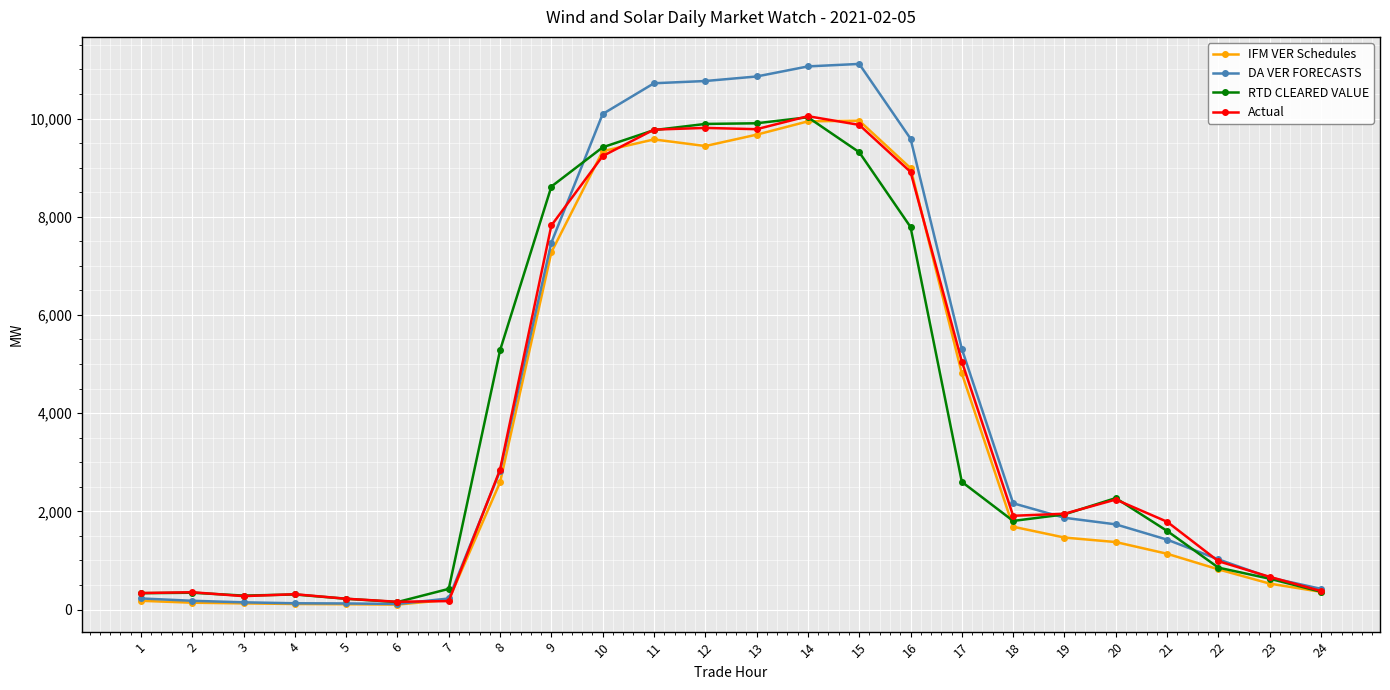

Count the number of categories in the chart.

24